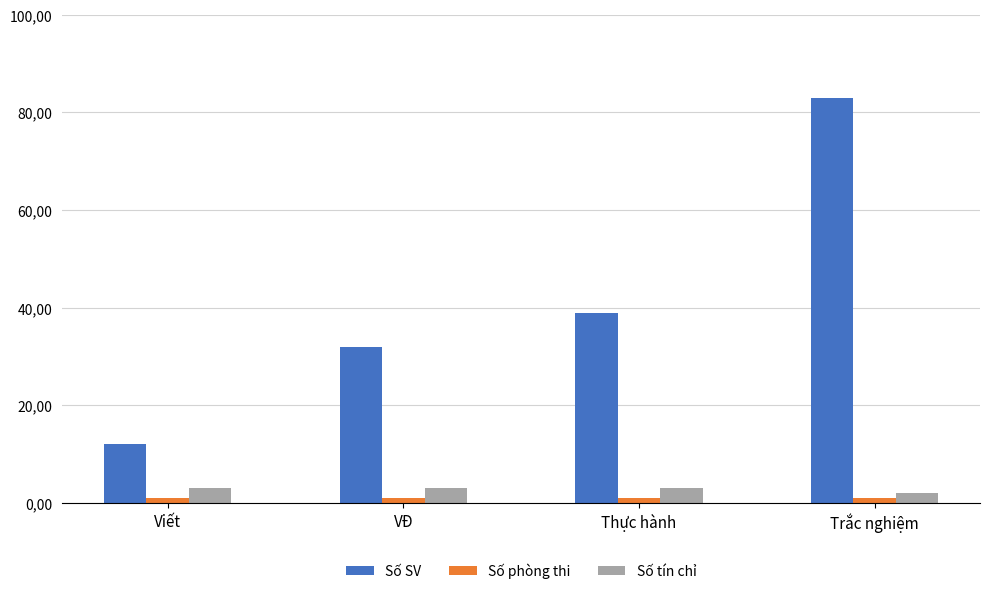

Which series has the largest range (max minus min)?

Số SV